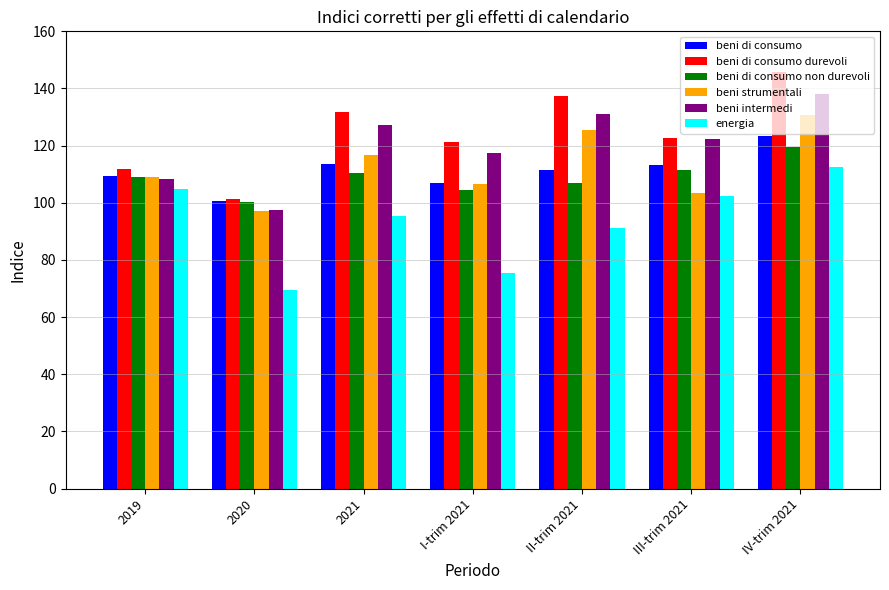

The value of beni di consumo durevoli at I-trim 2021 is 121.4. True or false?

True